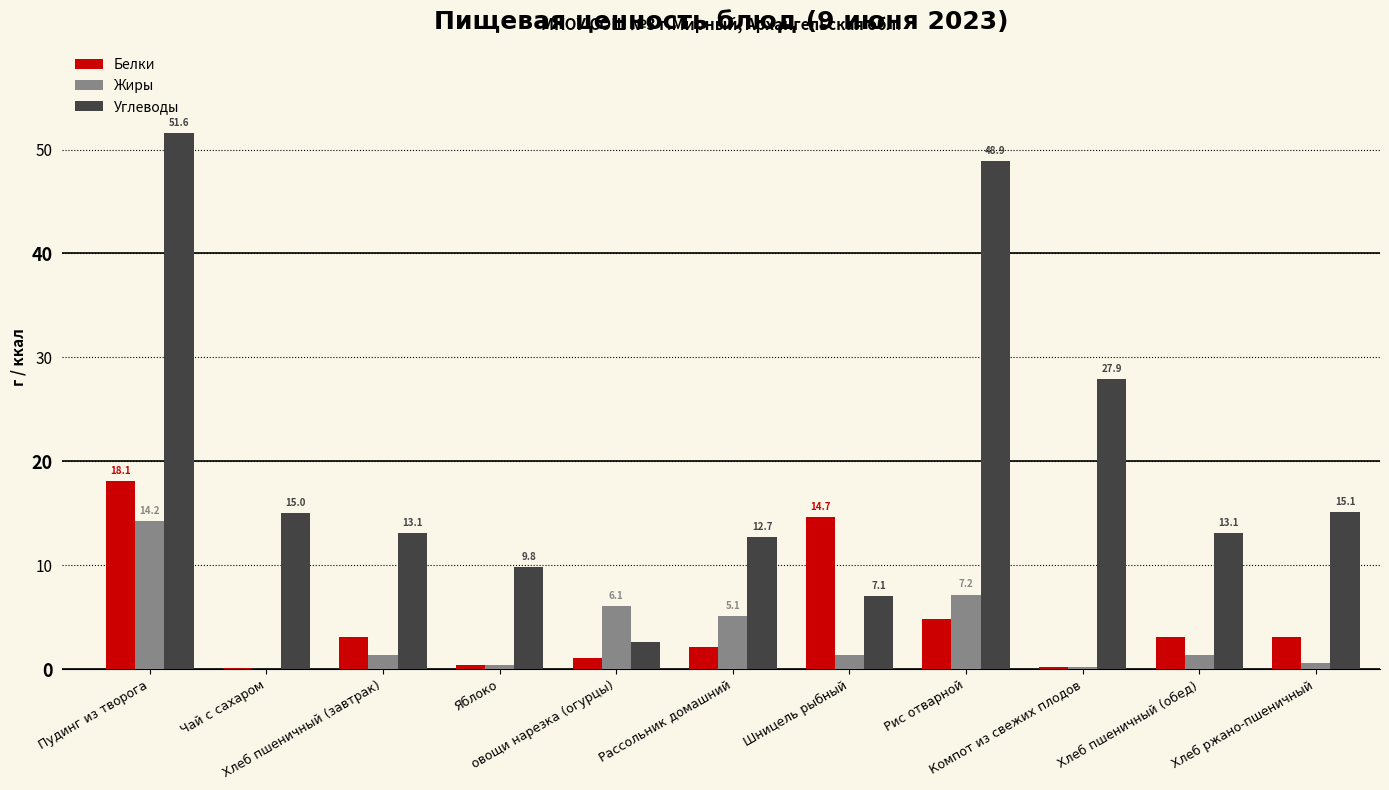

How many distinct data groups are displayed?

3